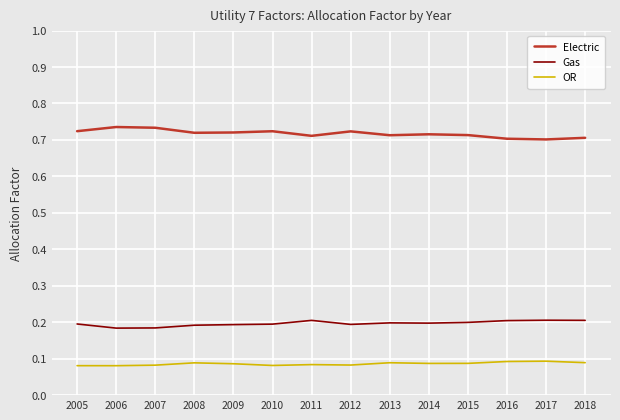

True or false: OR and Electric cross at least once.

False